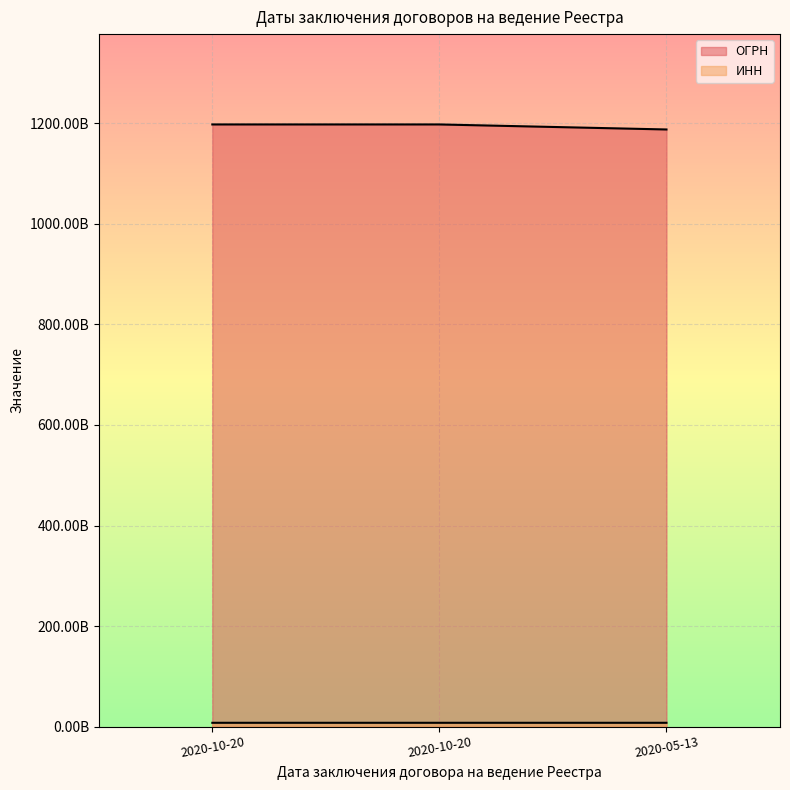

What are all the series names shown in the legend?

ОГРН, ИНН